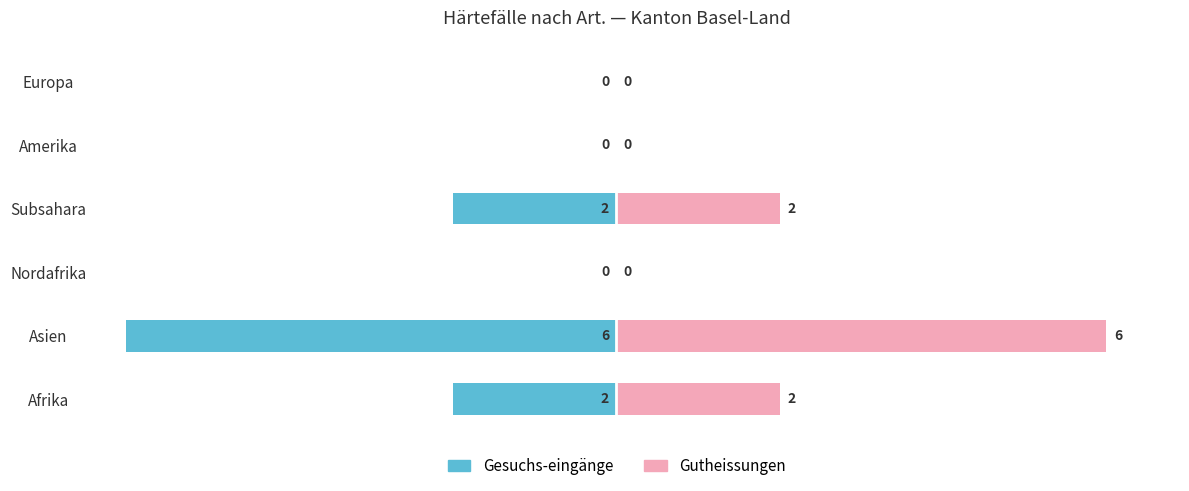

Which has a higher value, Amerika or Asien?

Amerika